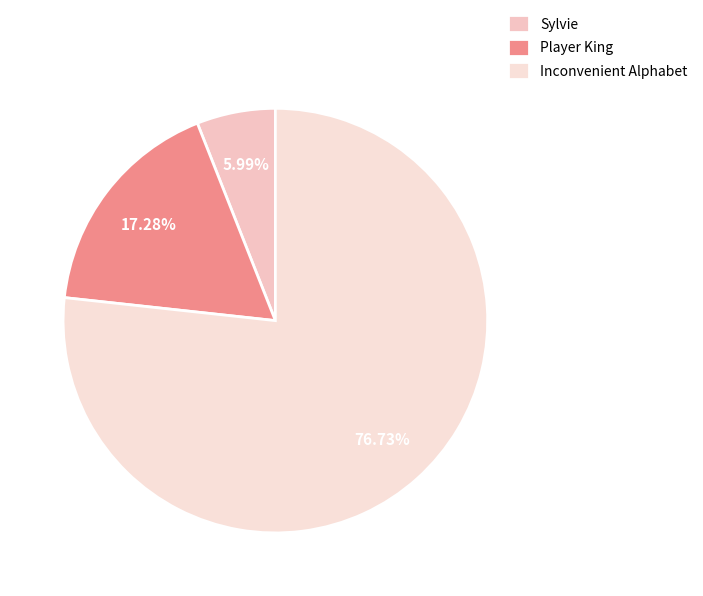

To the nearest percent, what percentage of the pie is Inconvenient Alphabet?

77%